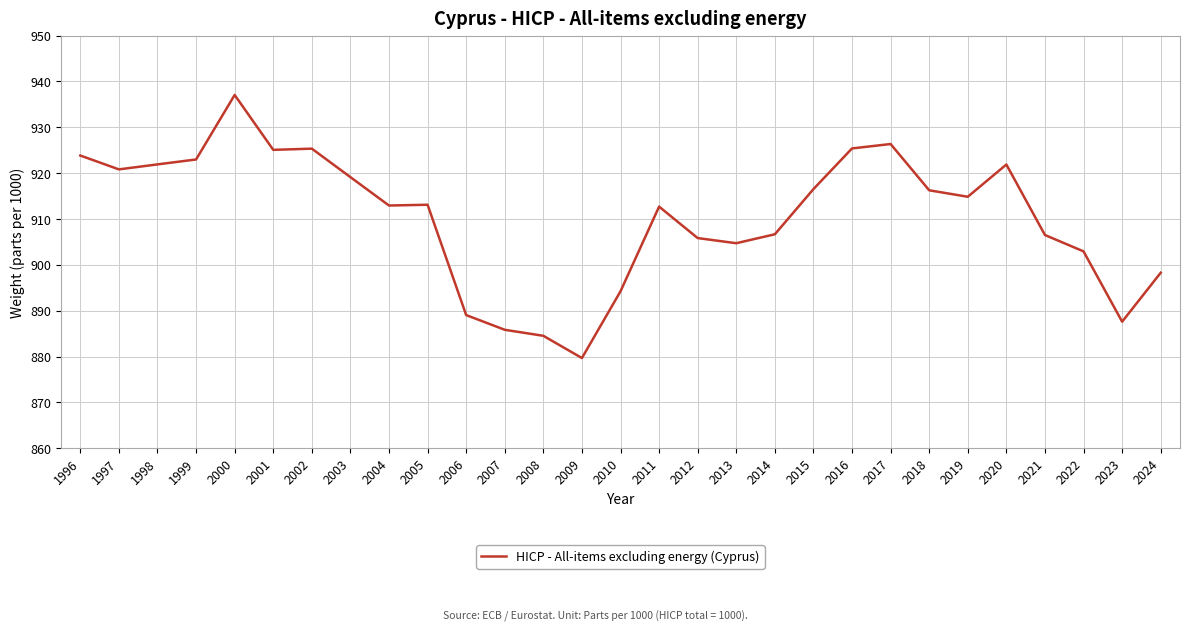

Which label corresponds to the smallest value in the chart?

2009